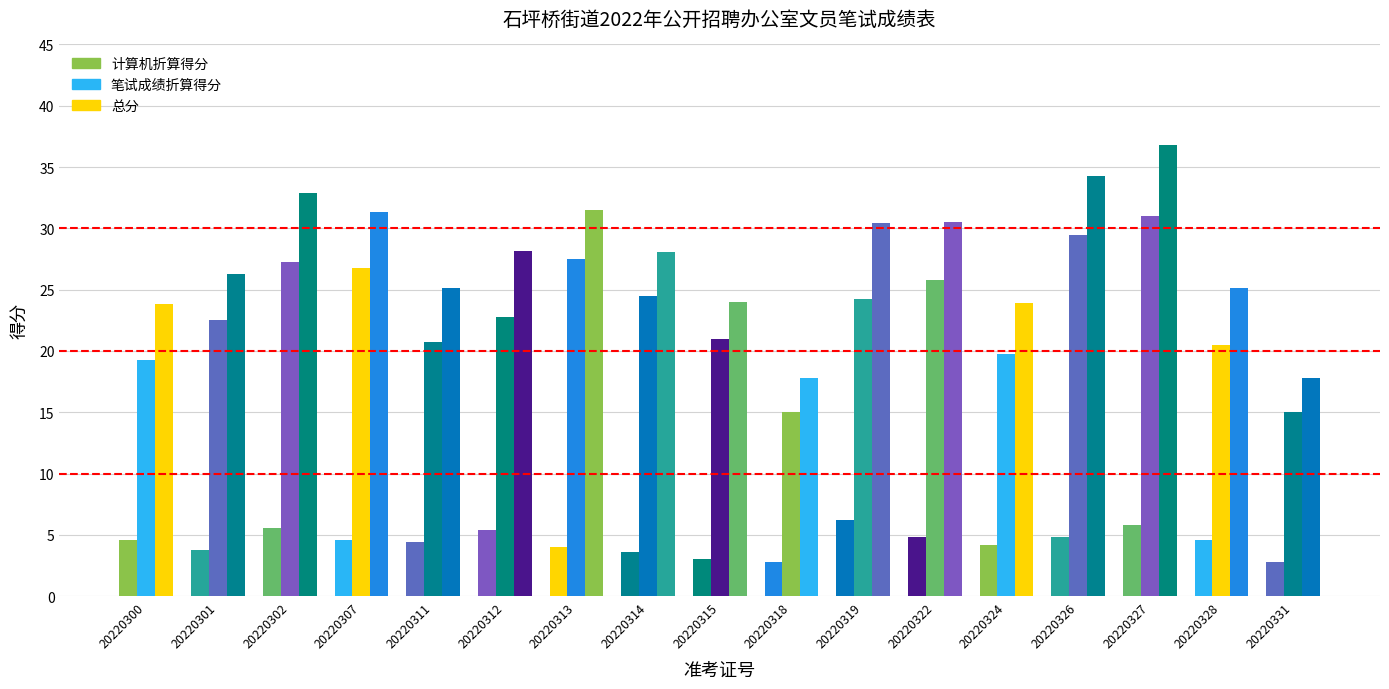

Is it true that 总分 equals 6.4 at 20220319?

False